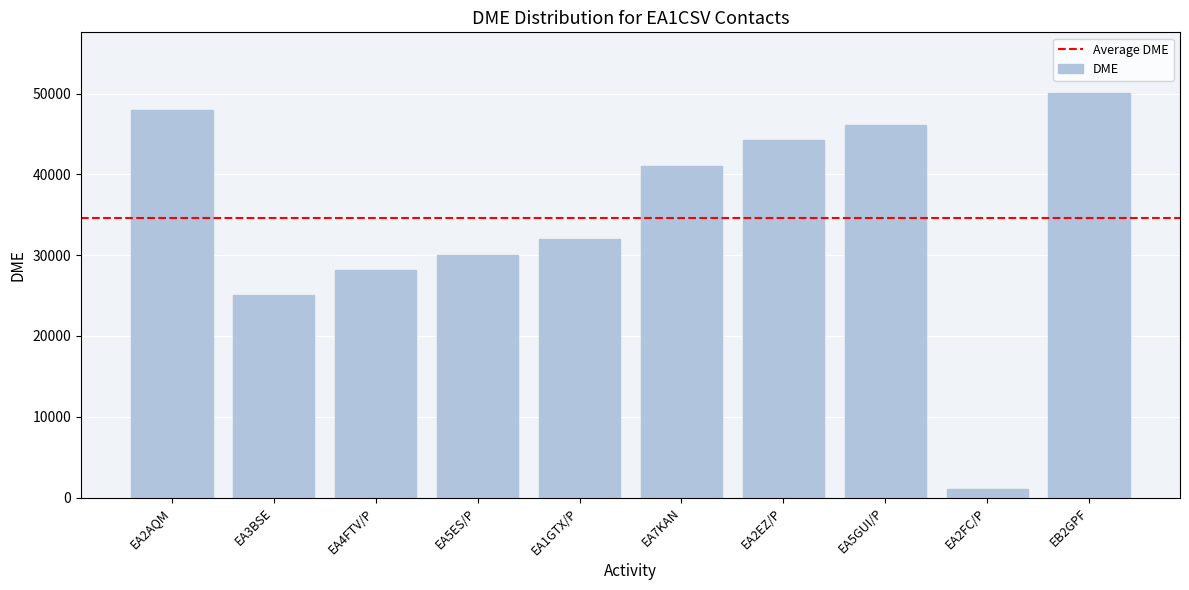

What is the average value?

34580